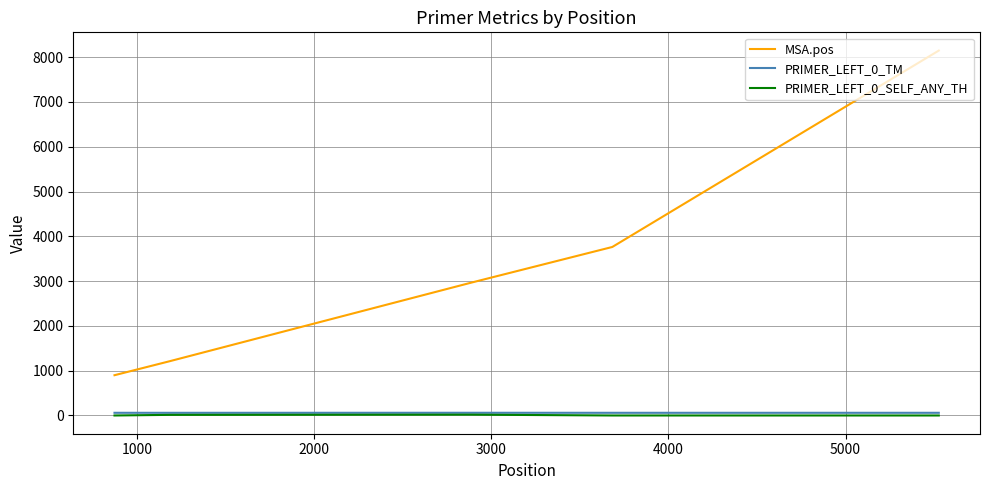

Does the chart display data point markers on the line(s)?

No